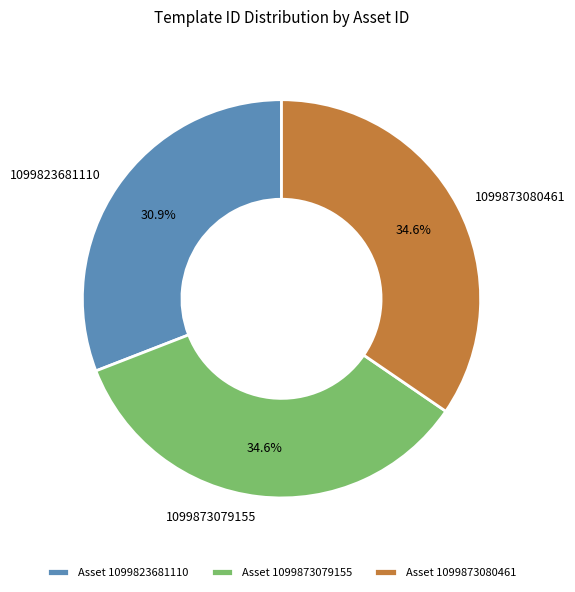

How many segments does this pie chart have?

3